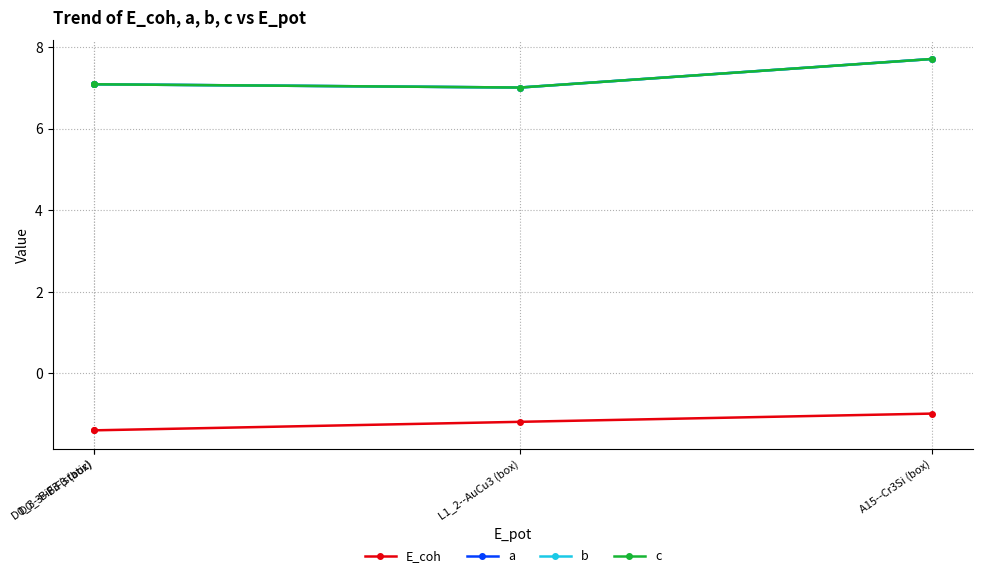

What is the sum of all b values?

28.9